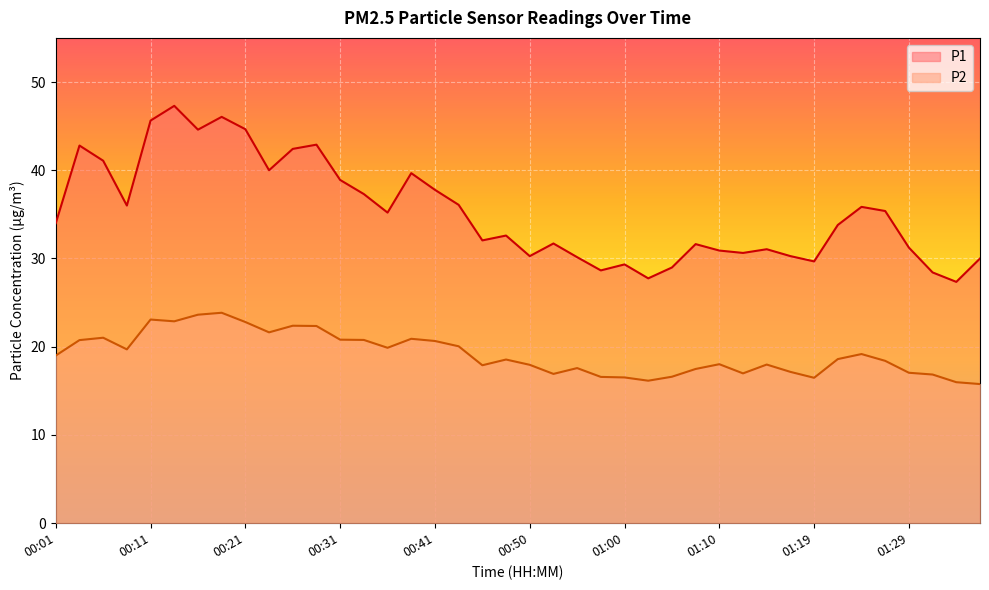

How many lines are shown in the chart?

2